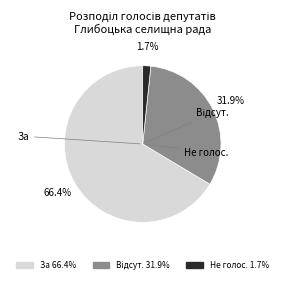

Which category has the biggest portion of the pie?

За